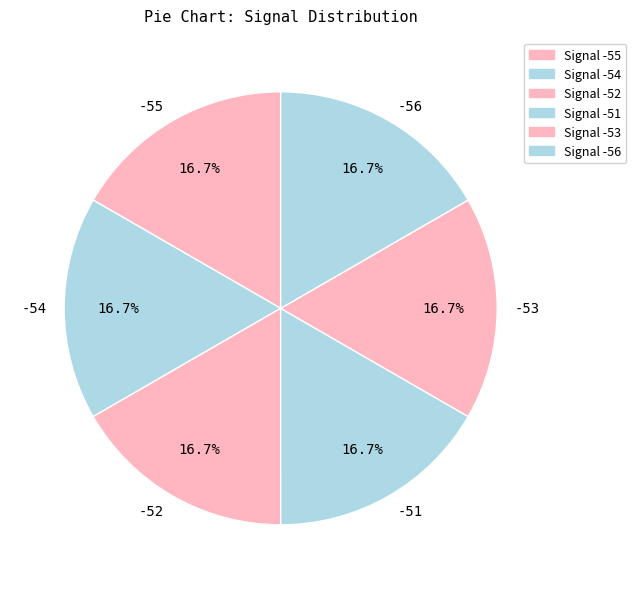

Does -55 represent more than half of the total?

No